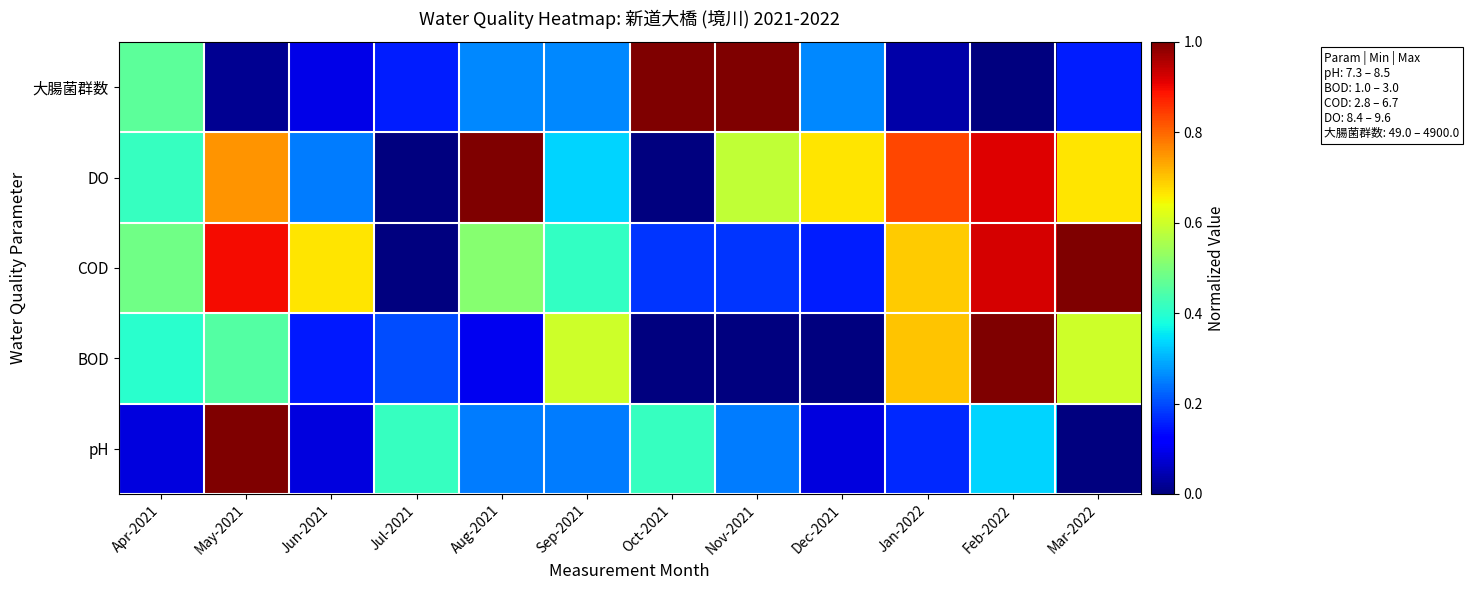

Reading left to right, transcribe all the data shown in this chart.

pH: Apr-2021=0.1	May-2021=1.0	Jun-2021=0.1	Jul-2021=0.4	Aug-2021=0.2	Sep-2021=0.2	Oct-2021=0.4	Nov-2021=0.2	Dec-2021=0.1	Jan-2022=0.2	Feb-2022=0.3	Mar-2022=0.0
BOD: Apr-2021=0.4	May-2021=0.4	Jun-2021=0.2	Jul-2021=0.2	Aug-2021=0.1	Sep-2021=0.6	Oct-2021=0.0	Nov-2021=0.0	Dec-2021=0.0	Jan-2022=0.7	Feb-2022=1.0	Mar-2022=0.6
COD: Apr-2021=0.5	May-2021=0.9	Jun-2021=0.7	Jul-2021=0.0	Aug-2021=0.5	Sep-2021=0.4	Oct-2021=0.2	Nov-2021=0.2	Dec-2021=0.2	Jan-2022=0.7	Feb-2022=0.9	Mar-2022=1.0
DO: Apr-2021=0.4	May-2021=0.8	Jun-2021=0.2	Jul-2021=0.0	Aug-2021=1.0	Sep-2021=0.3	Oct-2021=0.0	Nov-2021=0.6	Dec-2021=0.7	Jan-2022=0.8	Feb-2022=0.9	Mar-2022=0.7
大腸菌群数: Apr-2021=0.5	May-2021=0.0	Jun-2021=0.1	Jul-2021=0.2	Aug-2021=0.3	Sep-2021=0.3	Oct-2021=1.0	Nov-2021=1.0	Dec-2021=0.3	Jan-2022=0.0	Feb-2022=0.0	Mar-2022=0.2